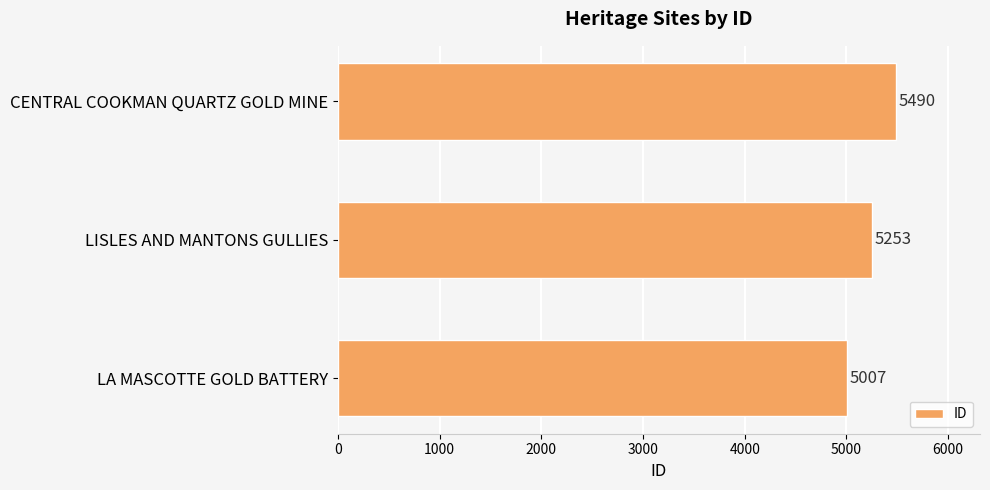

What is the sum of all values?

15750